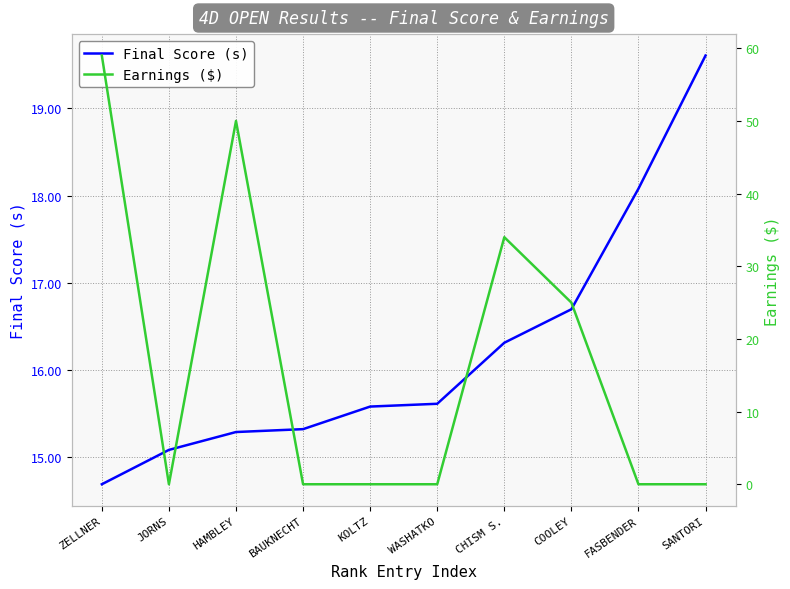

What is the spread (max minus min) of values at JORNS?

15.1